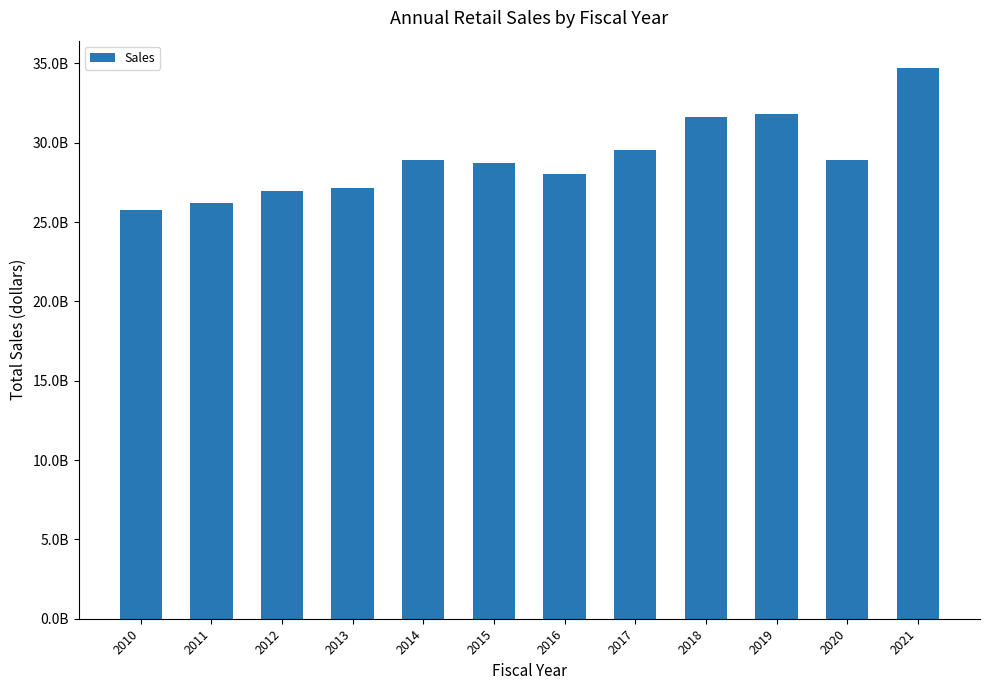

The value at 2021 is 34692957558. True or false?

True